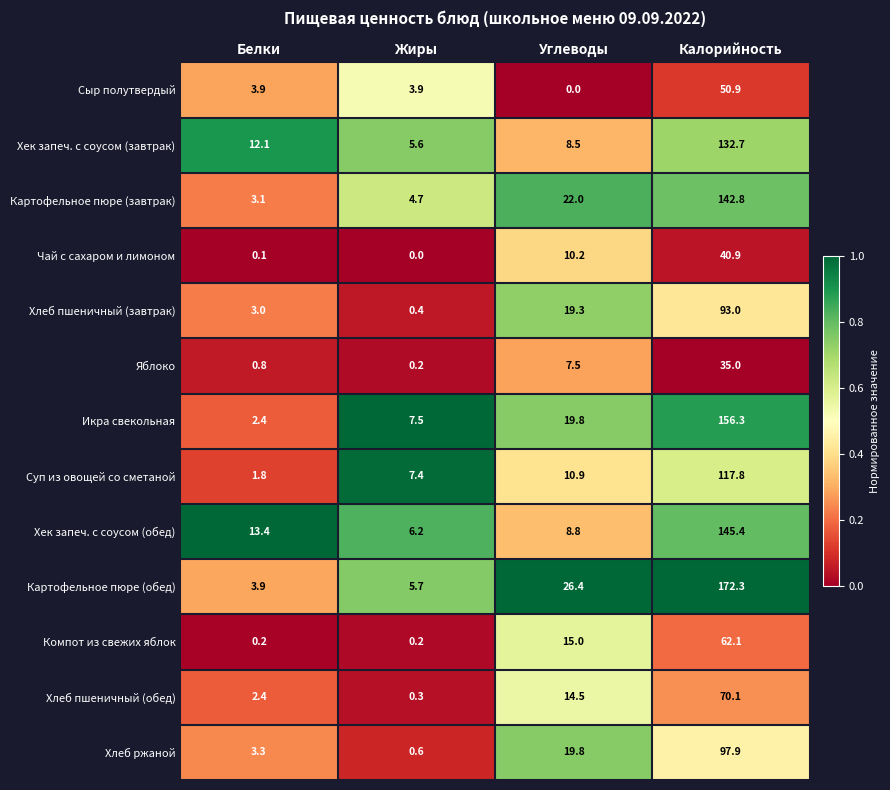

List the series in order of their peak value, lowest first.

Яблоко, Чай с сахаром и лимоном, Сыр полутвердый, Компот из свежих яблок, Хлеб пшеничный (обед), Хлеб пшеничный (завтрак), Хлеб ржаной, Суп из овощей со сметаной, Хек запеч. с соусом (завтрак), Картофельное пюре (завтрак), Хек запеч. с соусом (обед), Икра свекольная, Картофельное пюре (обед)